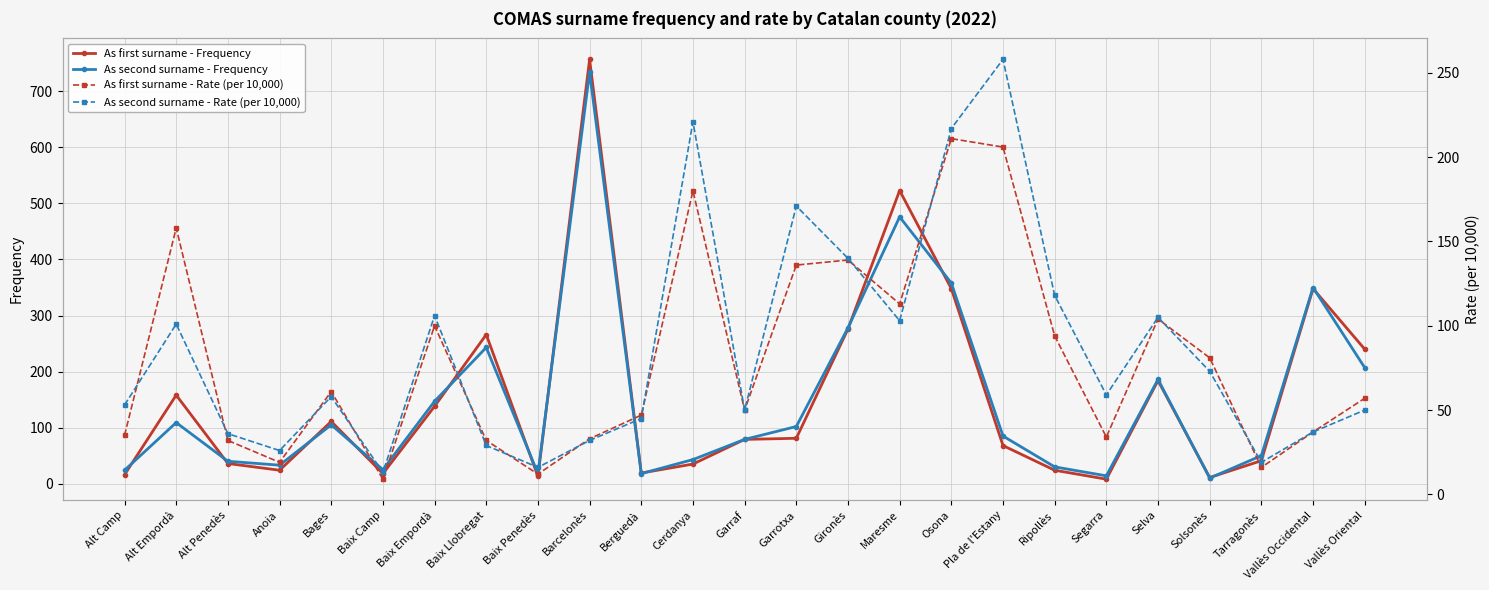

At how many categories does at least one series exceed 161?

11